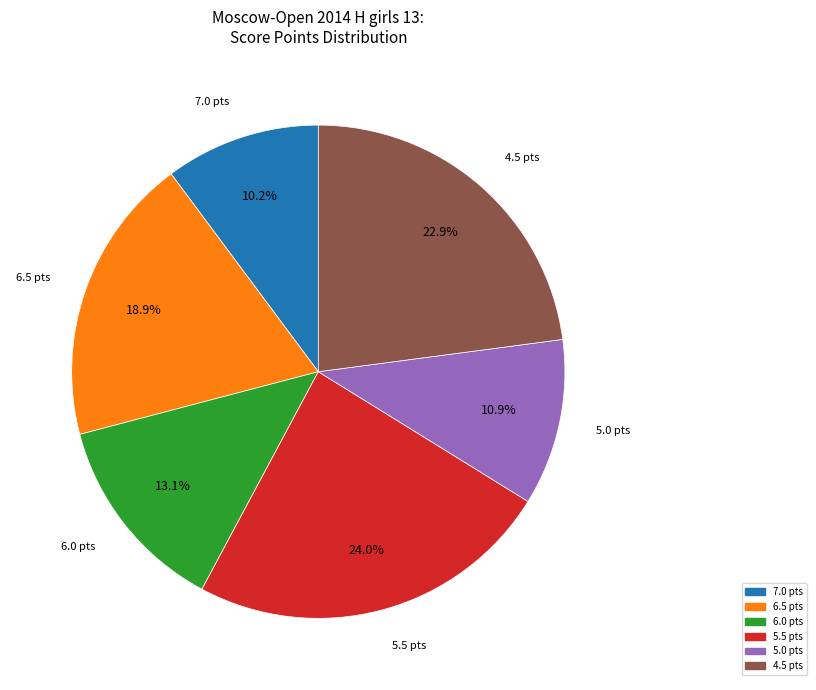

What portion of the pie excludes 5.5 pts?

76.0%